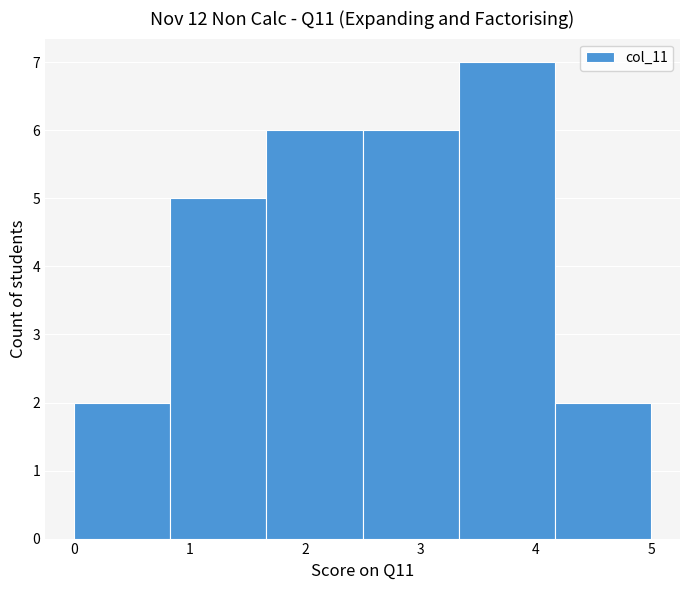

Reading left to right, list every bar in this chart as the range it spans on the x-axis followed by its height. Neither the bar edges nor the heights are printed on the chart, so give them approximately, as read against the axes.

0.0 to 0.8: 2
0.8 to 1.7: 5
1.7 to 2.5: 6
2.5 to 3.3: 6
3.3 to 4.2: 7
4.2 to 5.0: 2